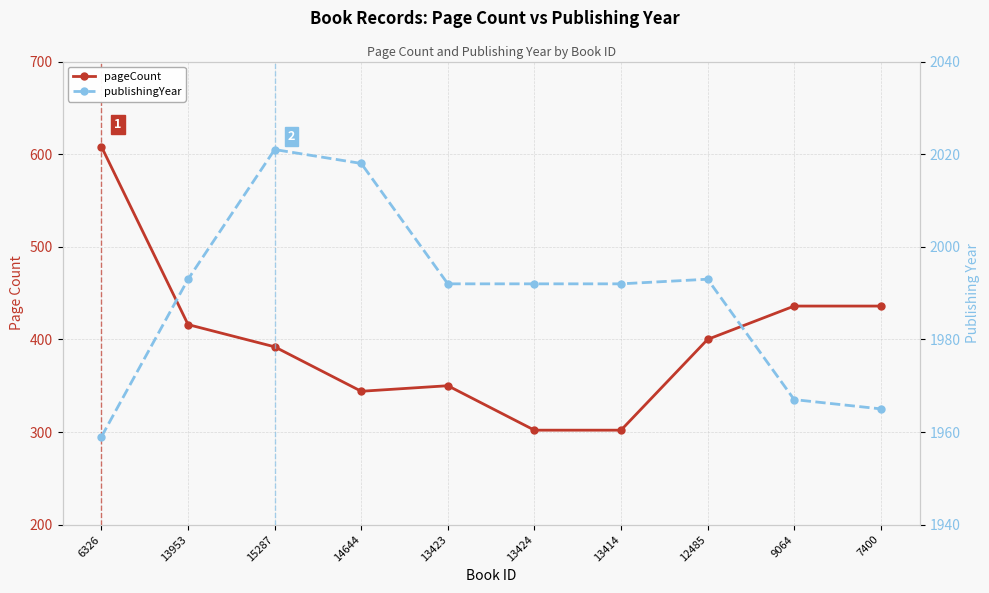

Where does the pageCount series first go above 400?

6326